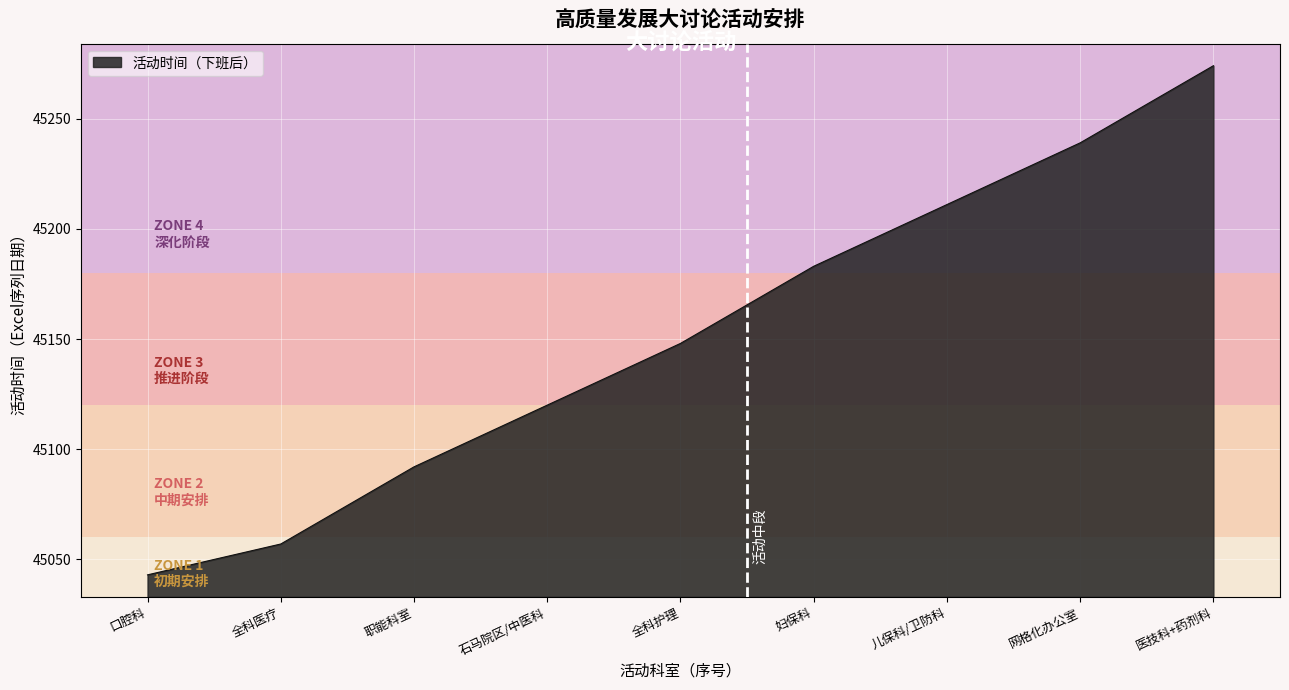

Does the chart display data point markers on the line(s)?

No